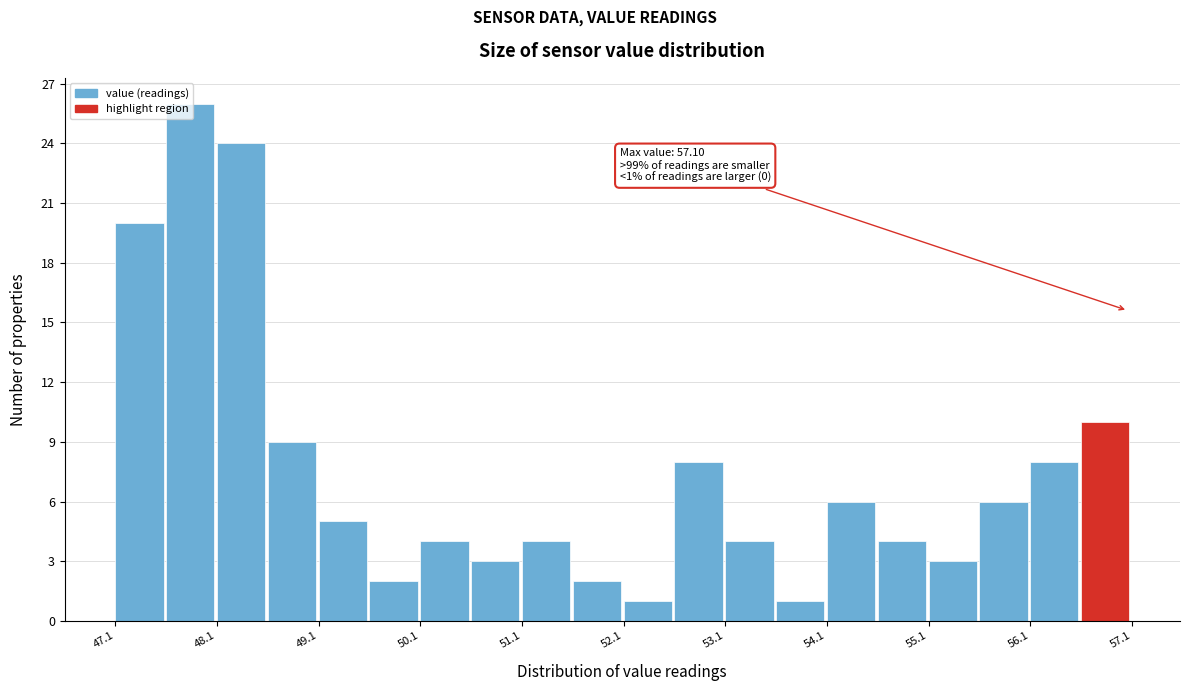

Which range on the x-axis has the tallest bar?

47.6 to 48.1